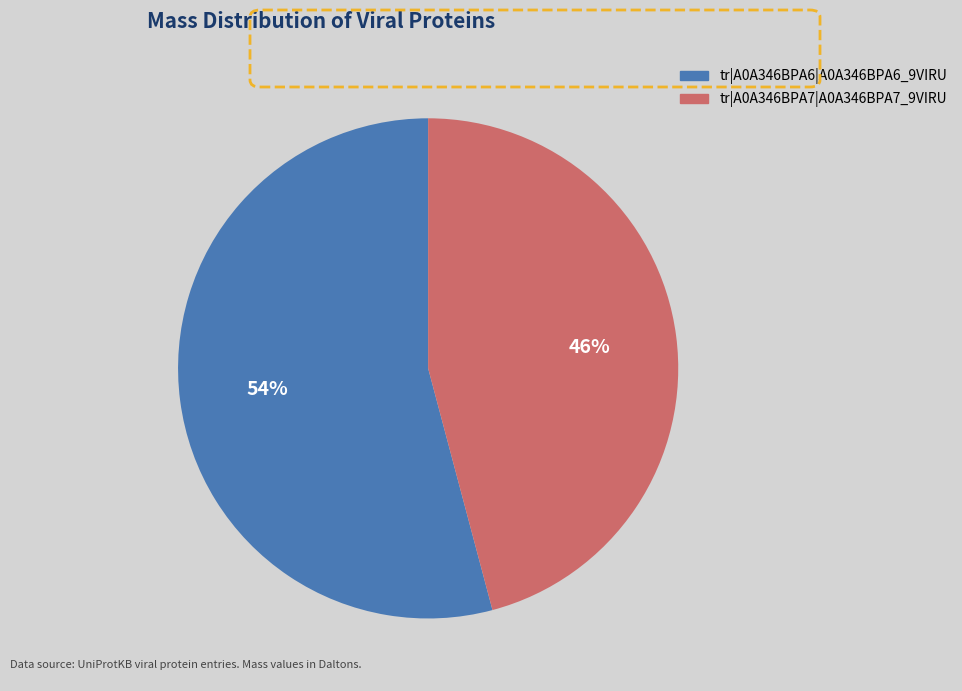

Combined, do tr|A0A346BPA6|A0A346BPA6_9VIRU and tr|A0A346BPA7|A0A346BPA7_9VIRU account for over 50%?

Yes